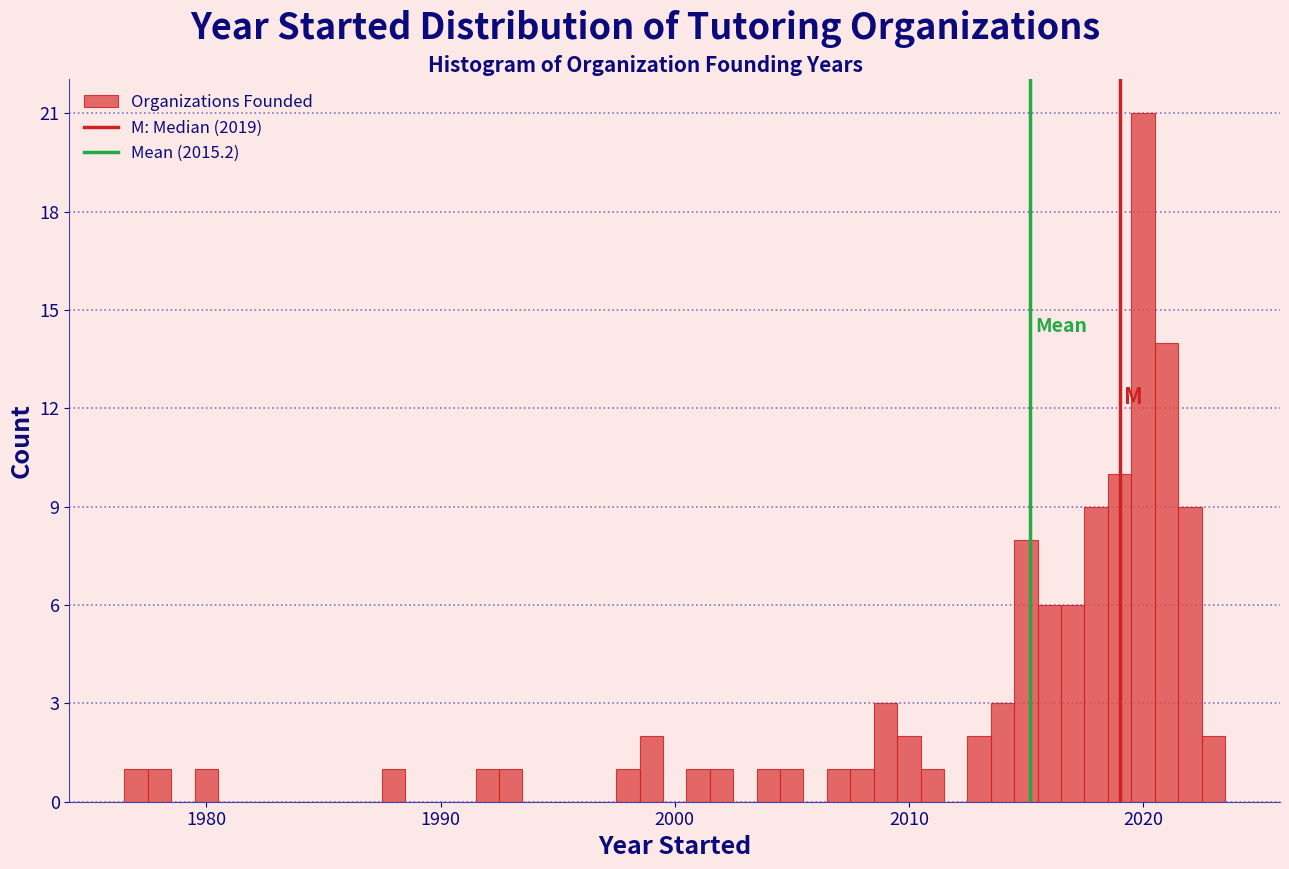

Read against the x-axis, roughly where is the centre of the tallest bar?

2020